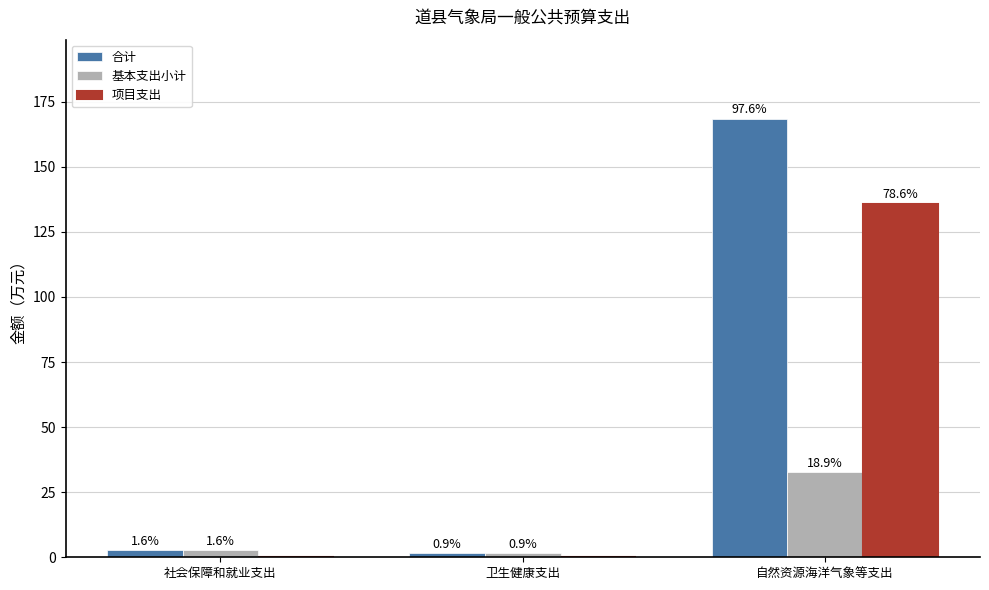

Which series has the largest range (max minus min)?

合计